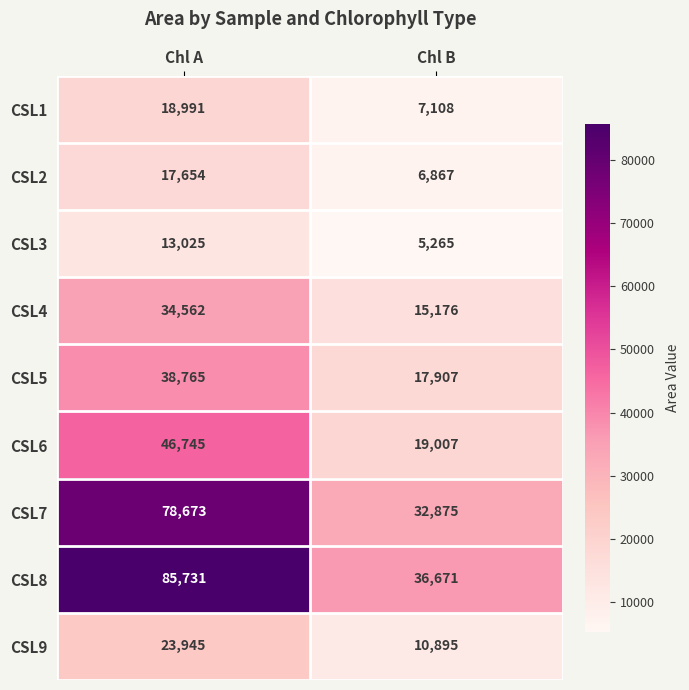

What is the maximum value for CSL2?

17654